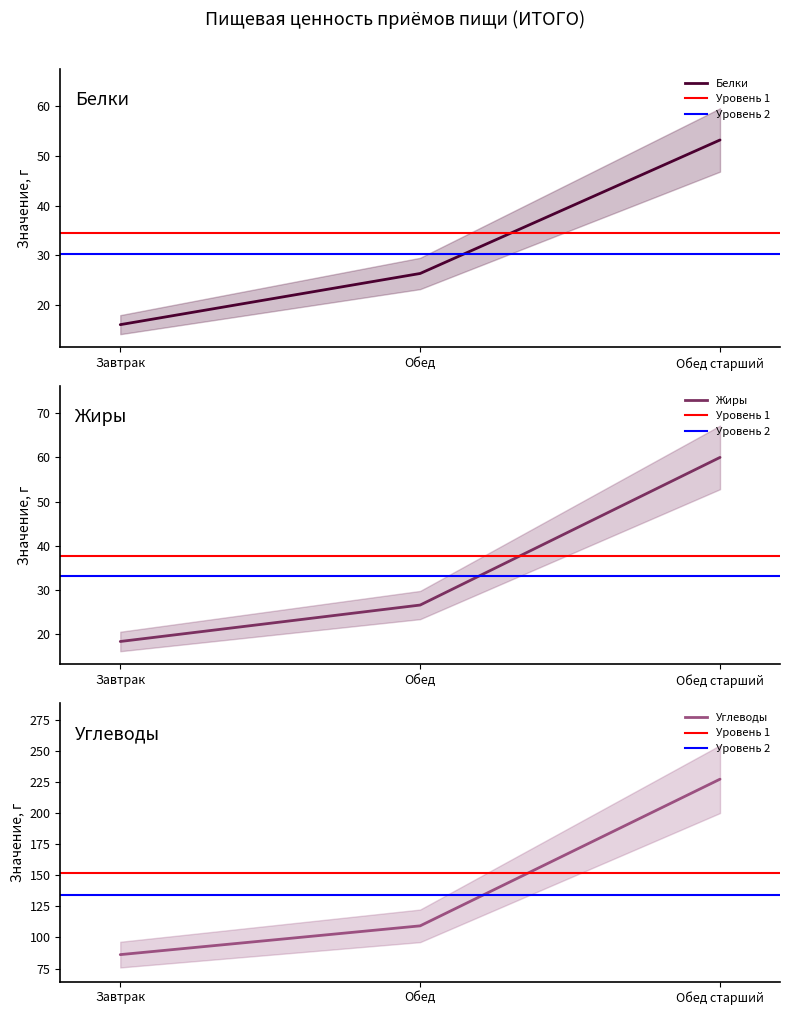

The value of Жиры at Обед старший is 106.4. True or false?

False